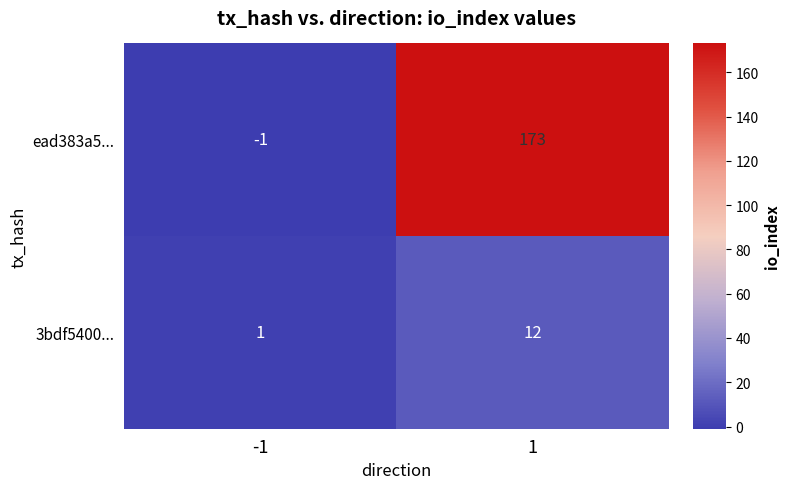

What is the maximum value shown in the chart?

173